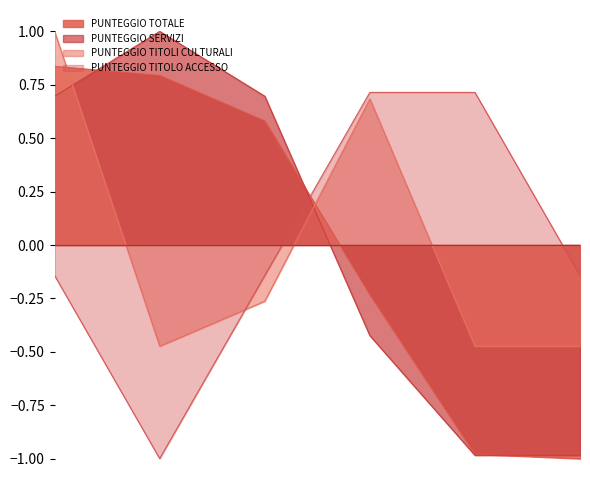

Which series has the widest spread of values?

PUNTEGGIO SERVIZI